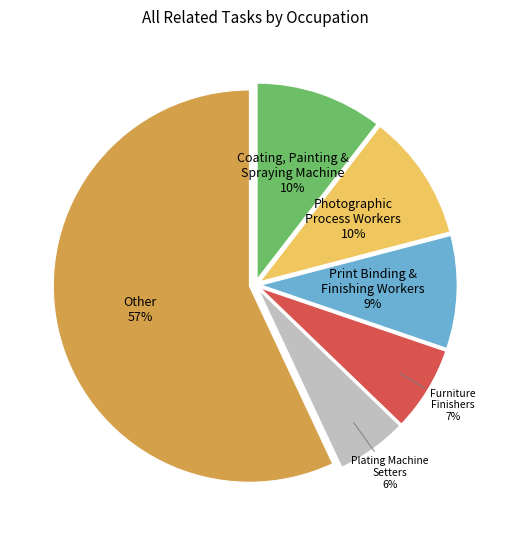

To the nearest percent, what is the average slice percentage?

17%